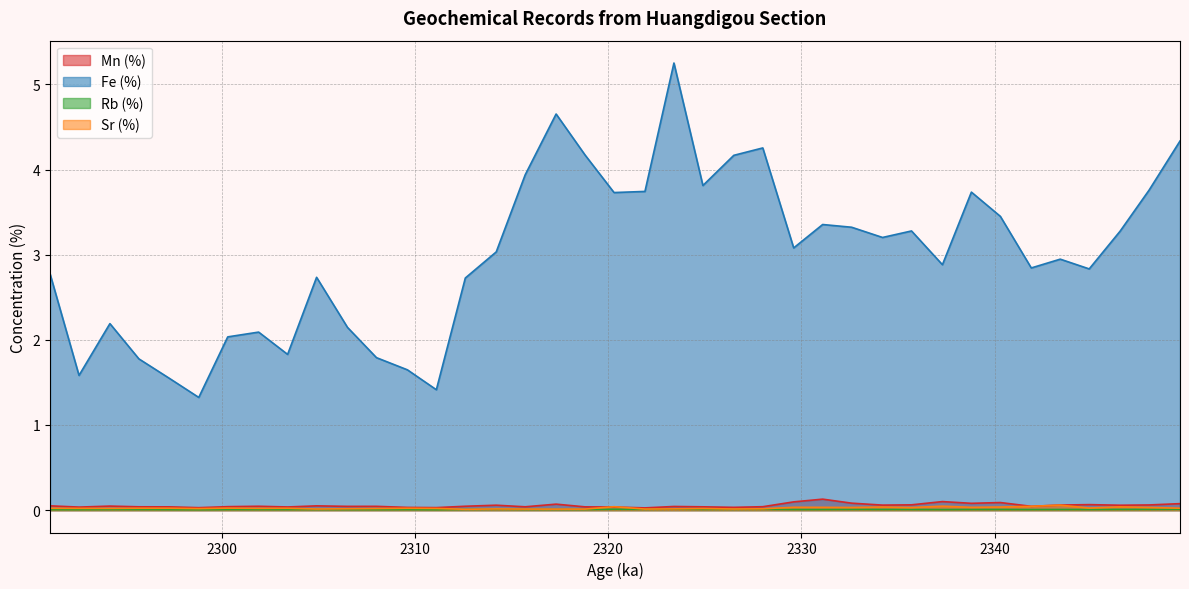

Which category has the lowest value in the Sr (%) series?

2312.6